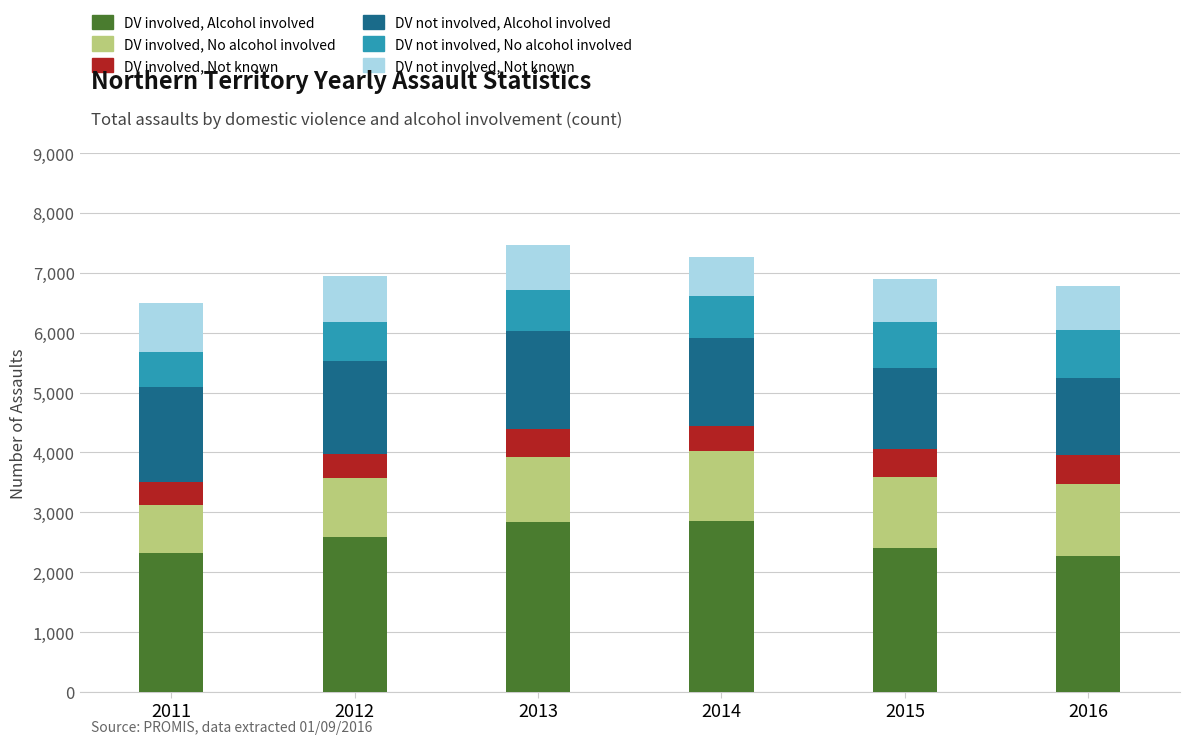

What is the highest value of the DV involved, Alcohol involved series?

2849